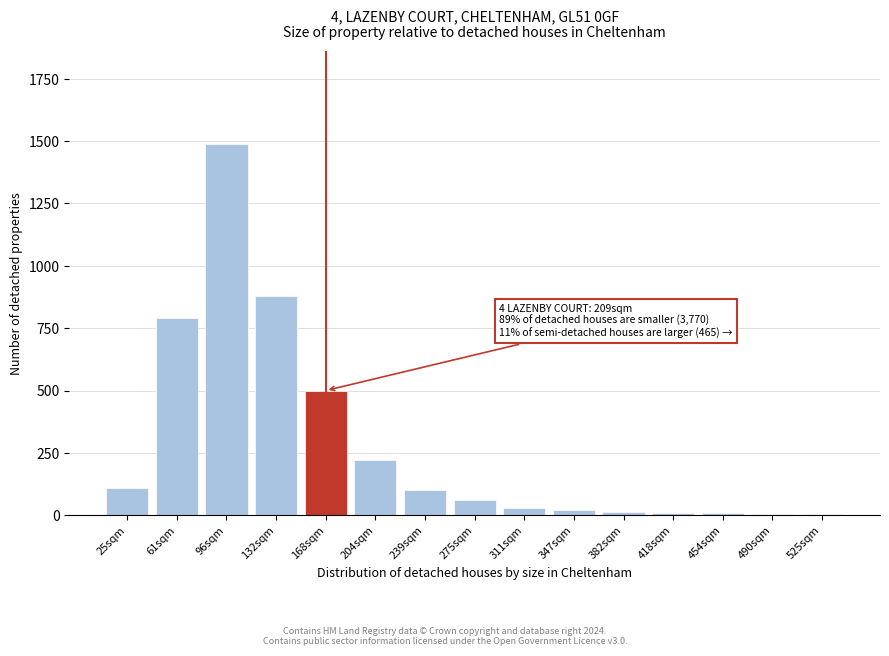

What is the greatest value displayed?

1490